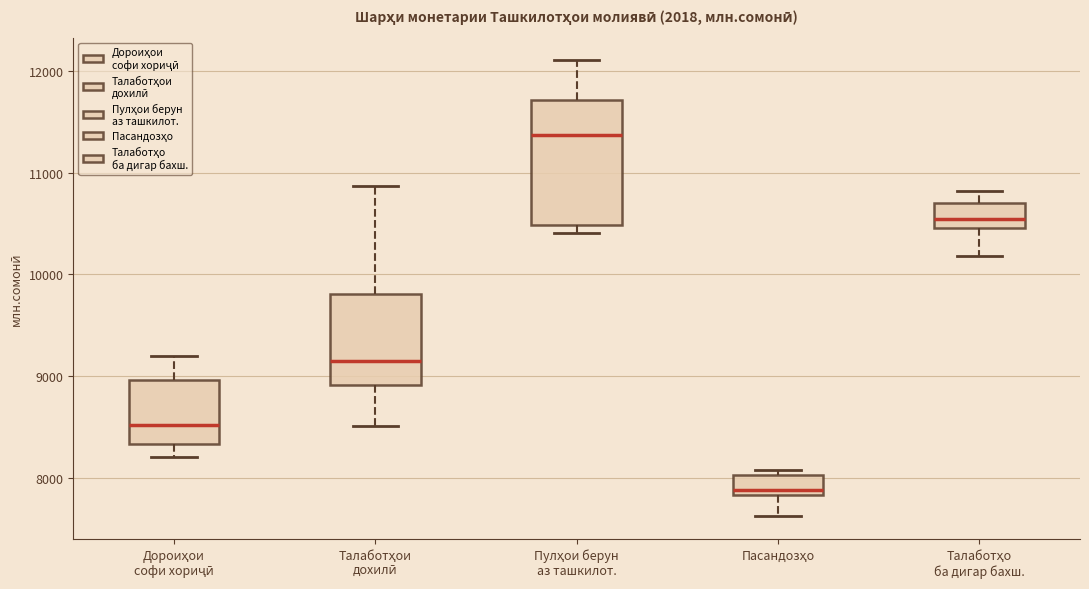

Reading left to right, read every box against the y-axis: the position of its median line, the range the box covers, and the ends of its whiskers. The values are not printed on the chart, so give them approximately, as read against the axis.

Дороиҳои софи хориҷӣ: median 8500, box 8300 to 9000, whiskers 8200 to 9200
Талаботҳои дохилӣ: median 9200, box 8900 to 9800, whiskers 8500 to 10900
Пулҳои берун аз ташкилот.: median 11400, box 10500 to 11700, whiskers 10400 to 12100
Пасандозҳо: median 7900, box 7800 to 8000, whiskers 7600 to 8100
Талаботҳо ба дигар бахш.: median 10500 (inside the box), box 10500 to 10700, whiskers 10200 to 10800